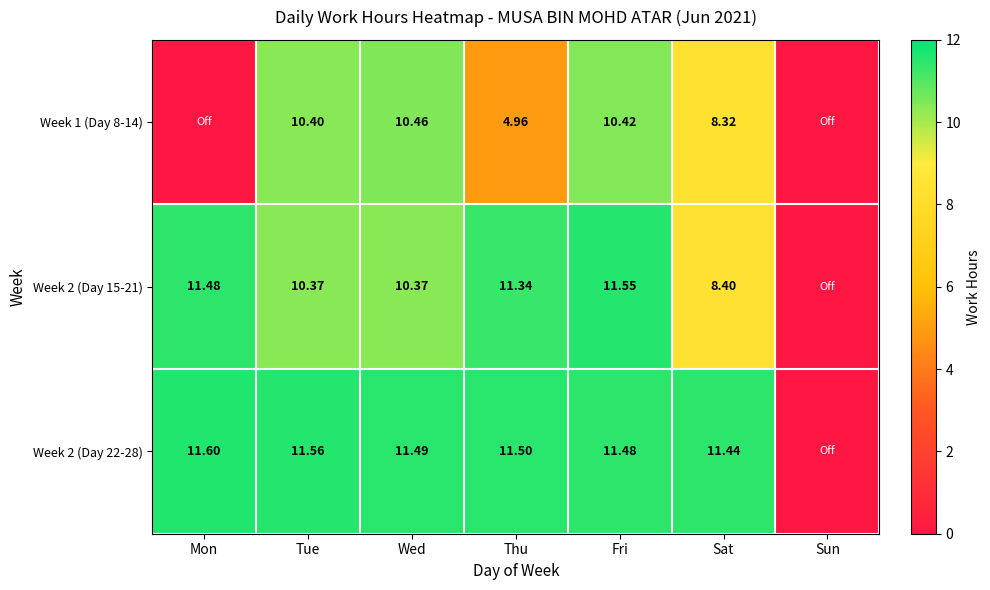

How many distinct data groups are displayed?

3